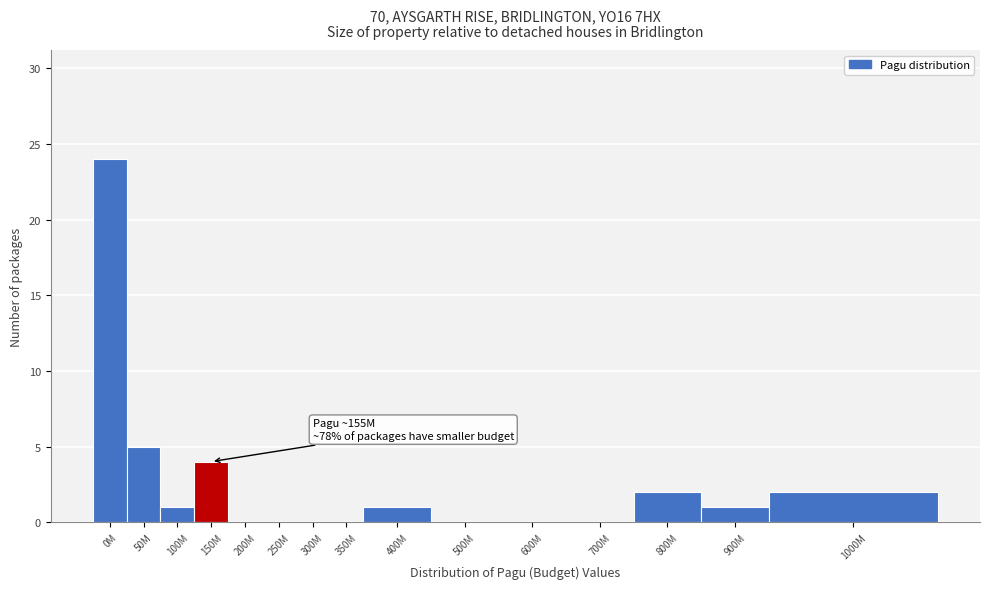

Reading left to right, what are all the values shown in this chart?

0M=24	50M=5	100M=1	150M=4	200M=0	250M=0	300M=0	350M=0	400M=1	500M=0	600M=0	700M=0	800M=2	900M=1	1000M=2